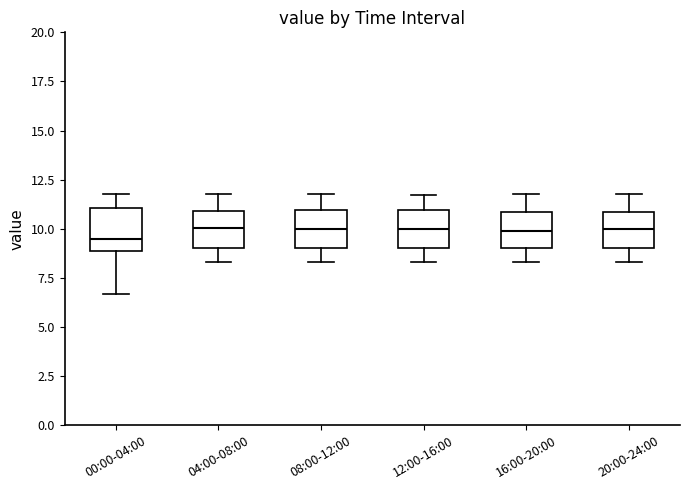

Where does the median line of the box for 00:00-04:00 sit on the y-axis? The values are not printed on the chart, so give them approximately, as read against the axis.

9.5